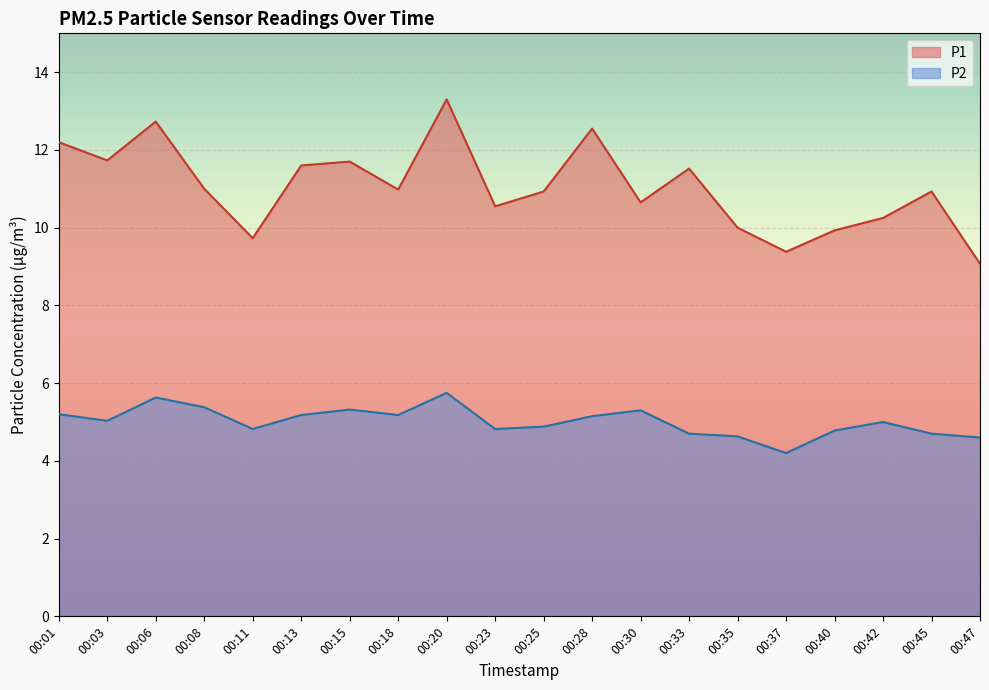

List the series in order of their overall mean, highest first.

P1, P2